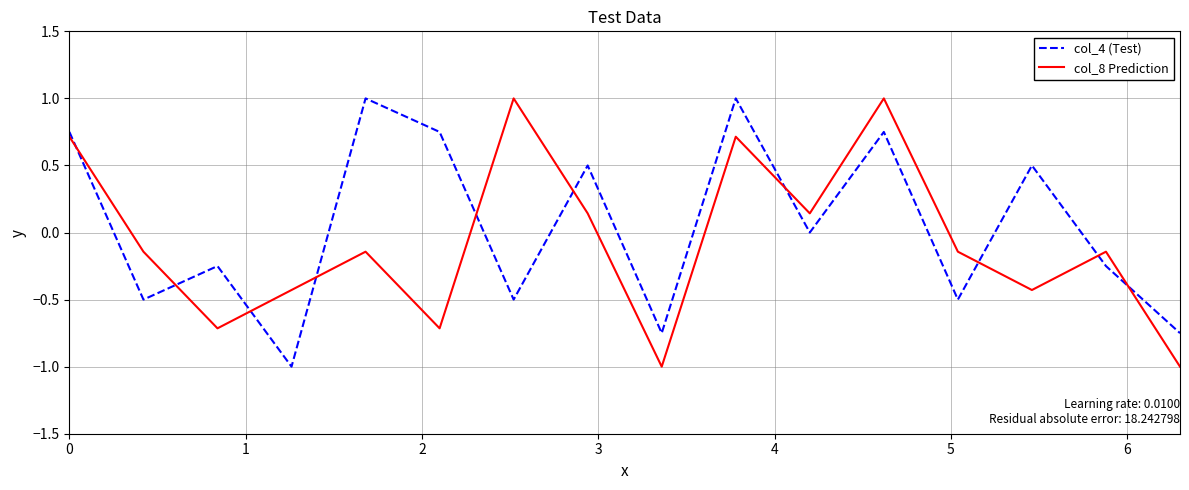

What is the difference between the maximum and minimum values in the col_4 (Test) series?

2.0